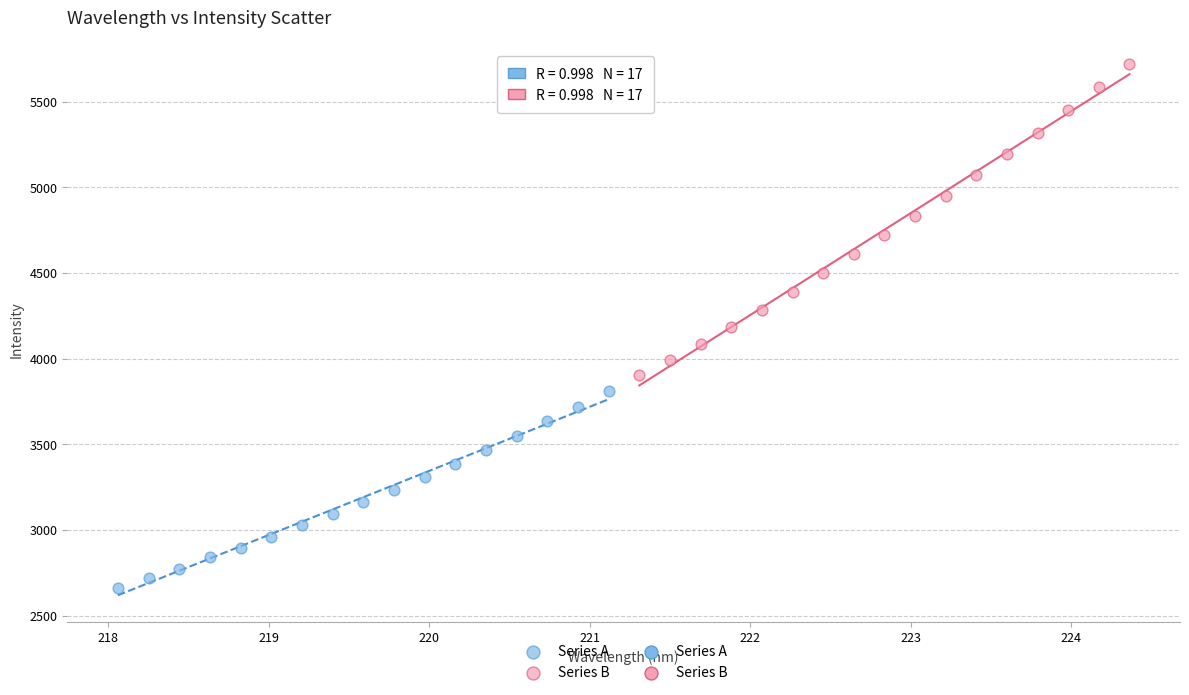

Which series has the widest spread of Y values?

Series B